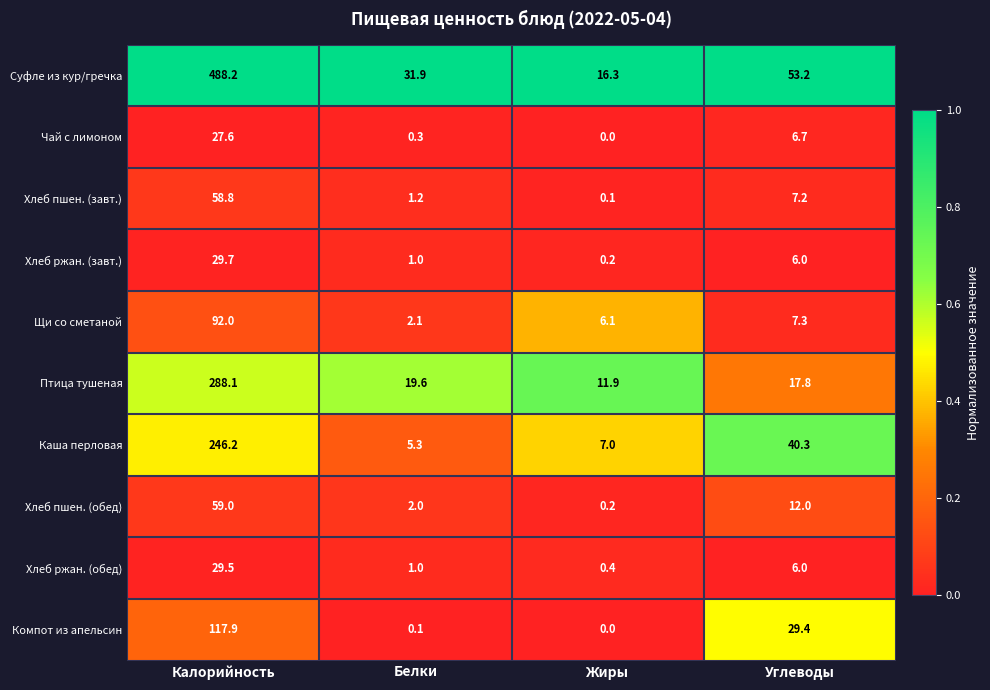

At which label does Птица тушеная first exceed 19?

Калорийность